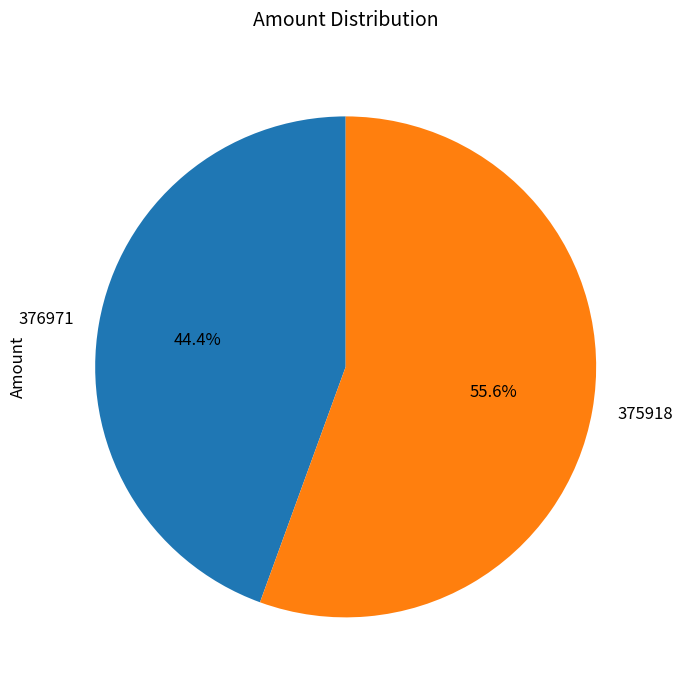

To the nearest percent, what is the combined percentage of 375918 and 376971?

100%